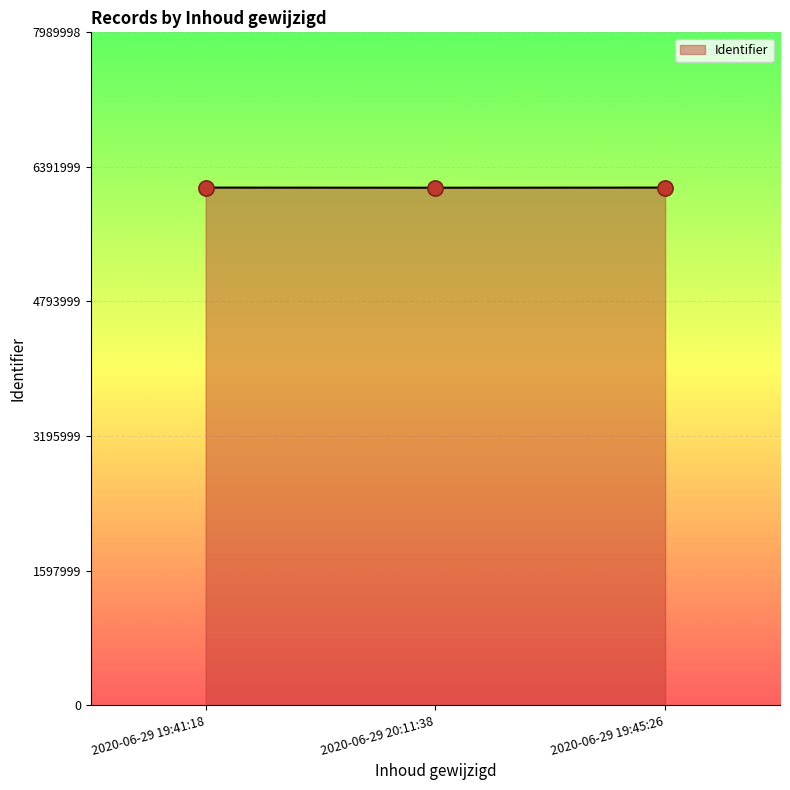

What is the change in value from 2020-06-29 20:11:38 to 2020-06-29 19:45:26?

+1486